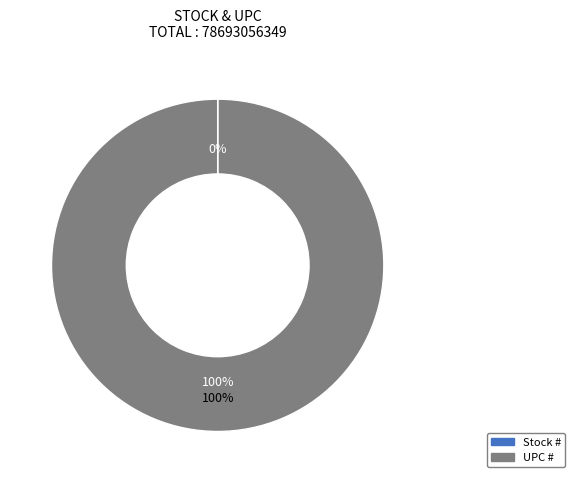

How many segments does this pie chart have?

2